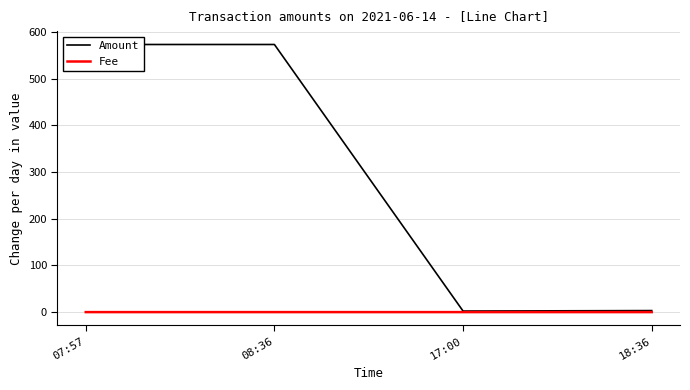

Which series has the largest total across all categories?

Amount